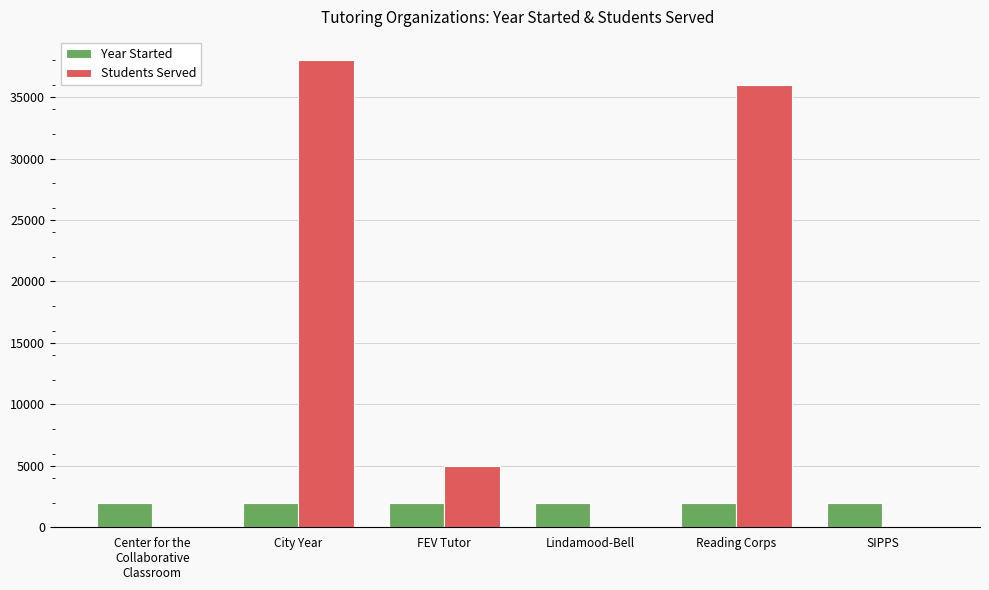

How many series are shown in this chart?

2